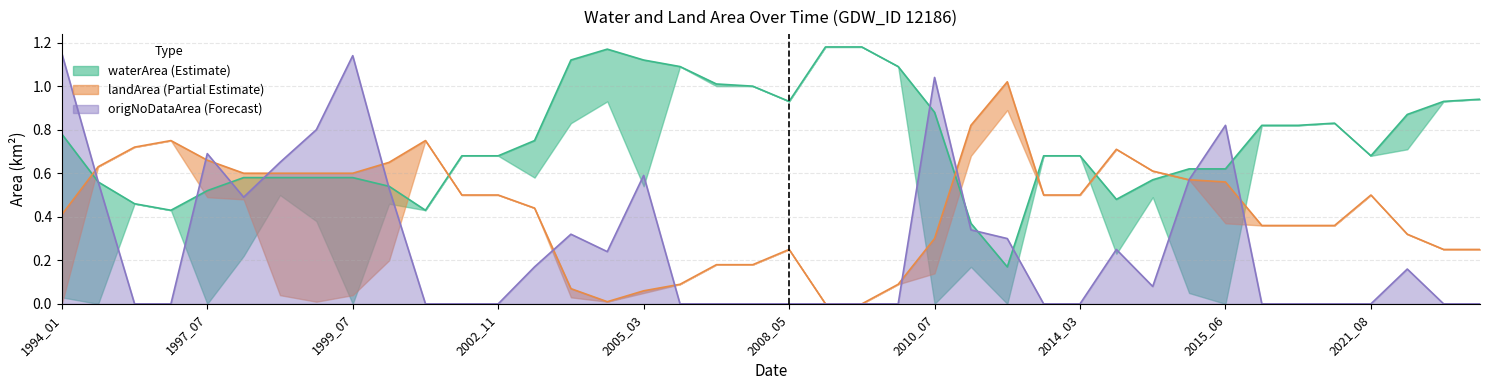

What is the total value across all series at 26?

1.5